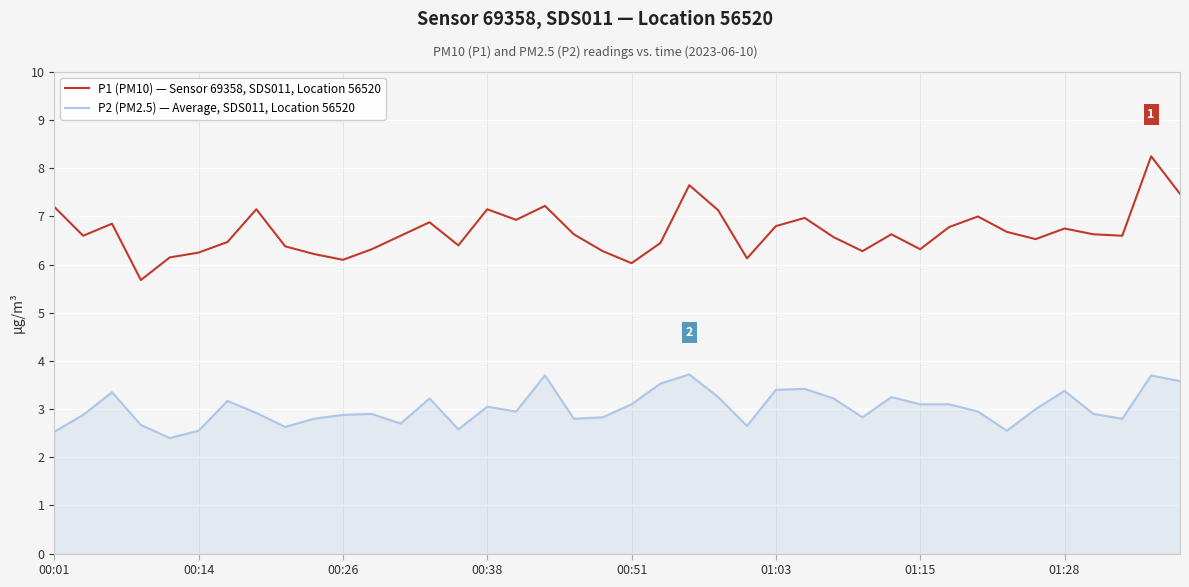

What is the difference between the second highest and second lowest values in the P1 (PM10) — Sensor 69358, SDS011, Location 56520 series?

1.6